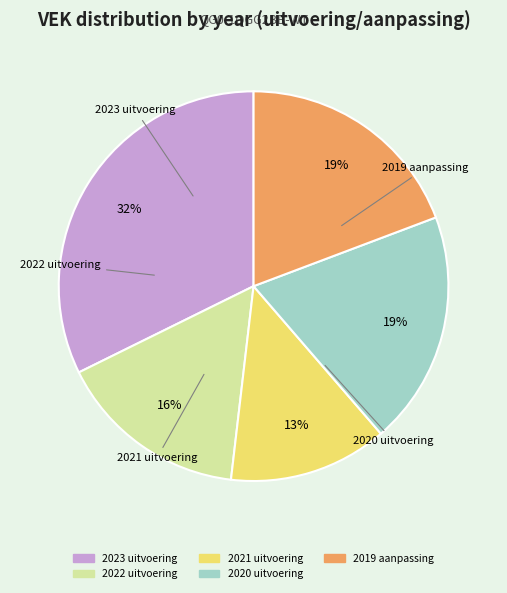

To the nearest percent, what is the combined percentage of 2023 uitvoering and 2019 aanpassing?

52%